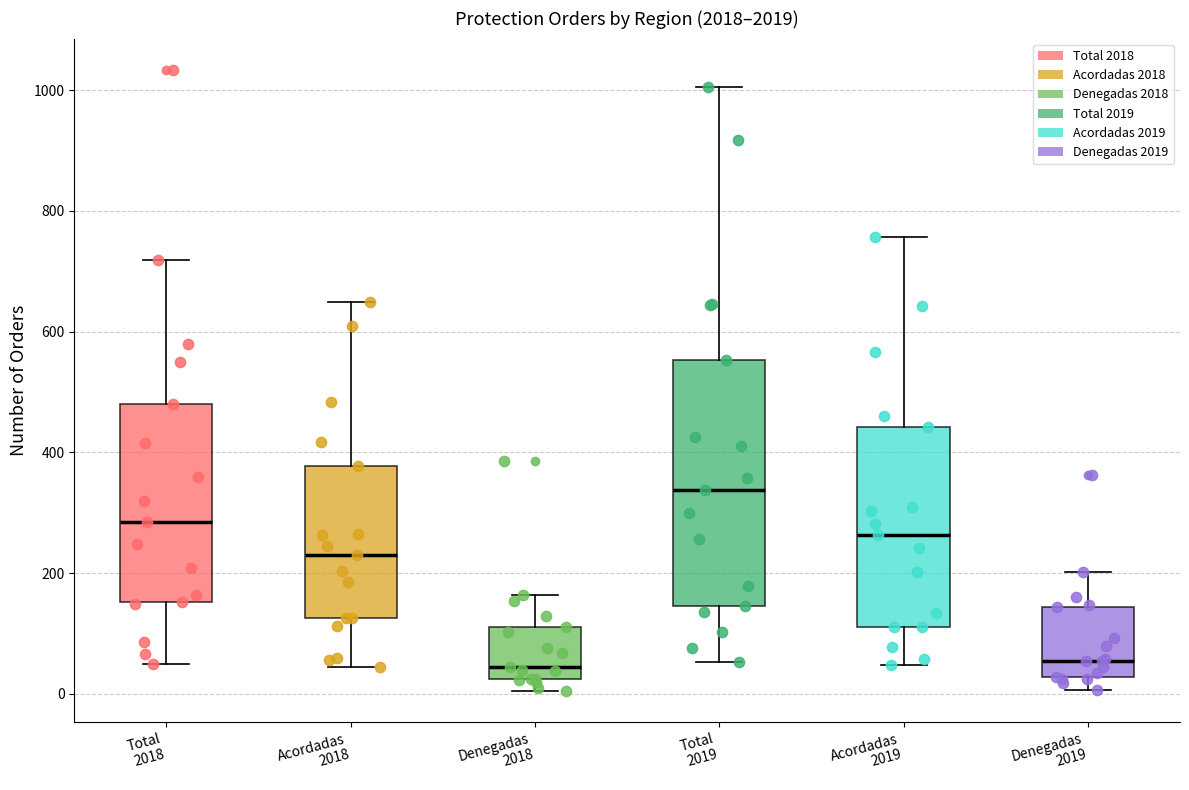

Comparing the boxes themselves (not the whiskers), which one is the tallest?

Total 2019